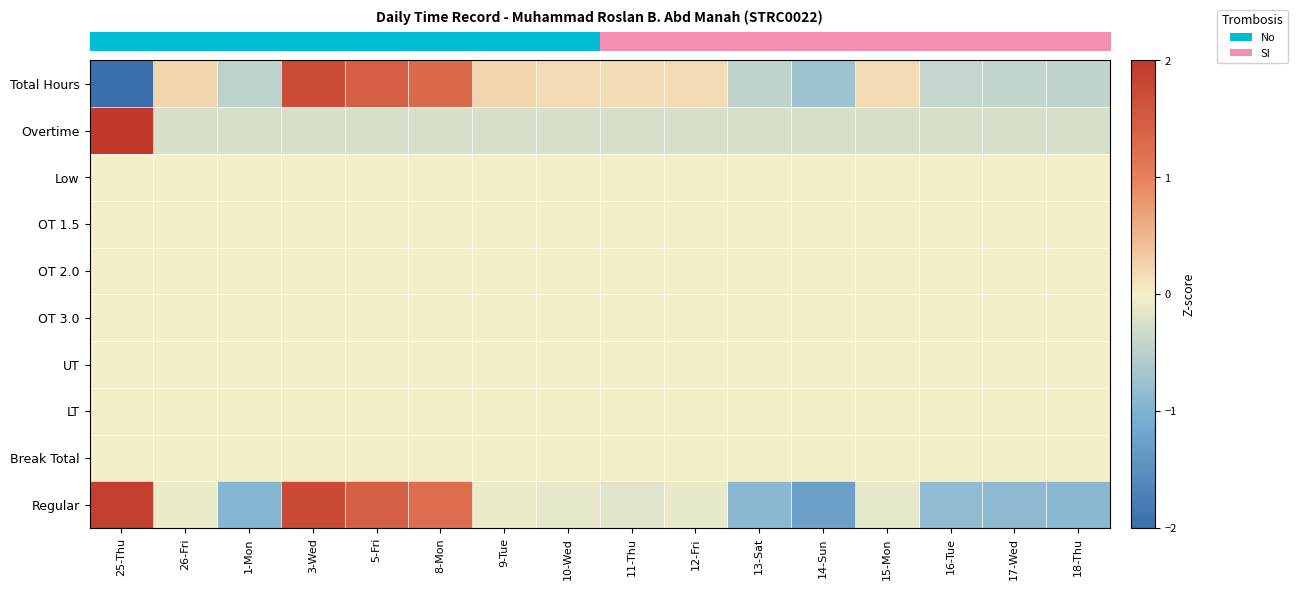

At how many categories does at least one series exceed 0?

10